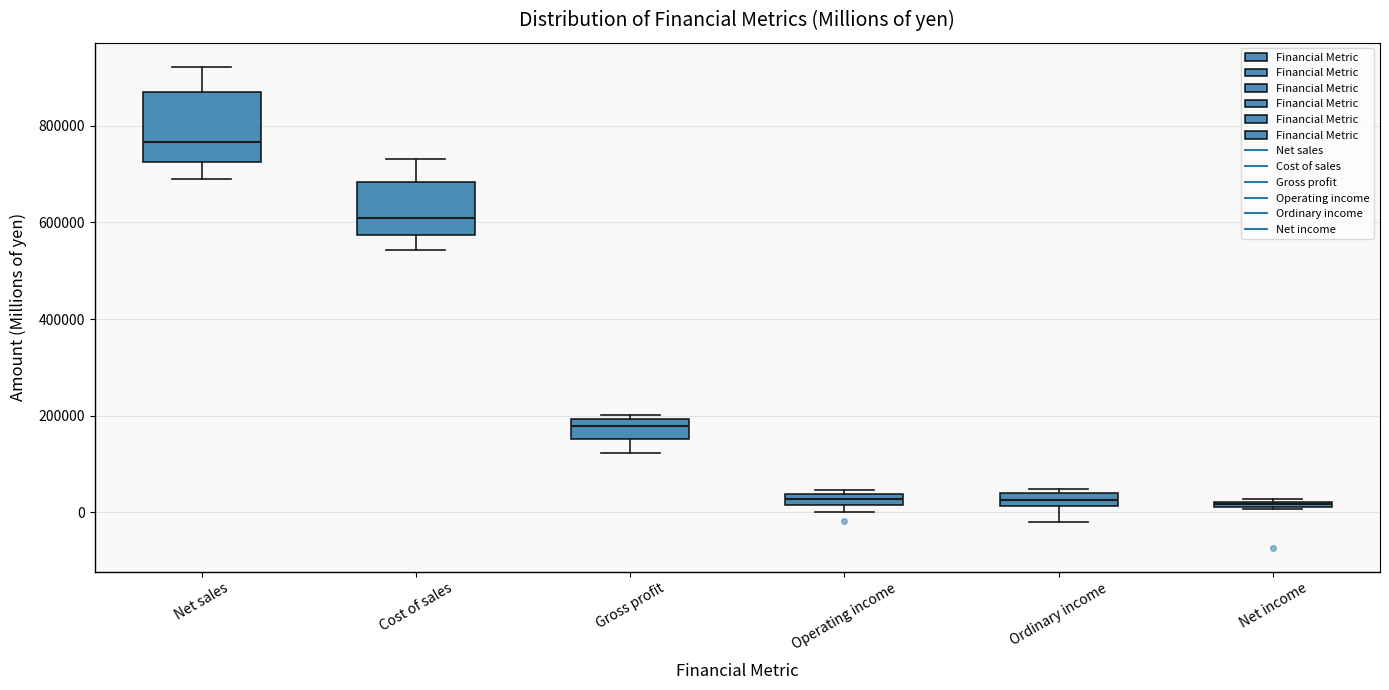

Which box is the tallest, from its lower edge to its upper edge?

Net sales